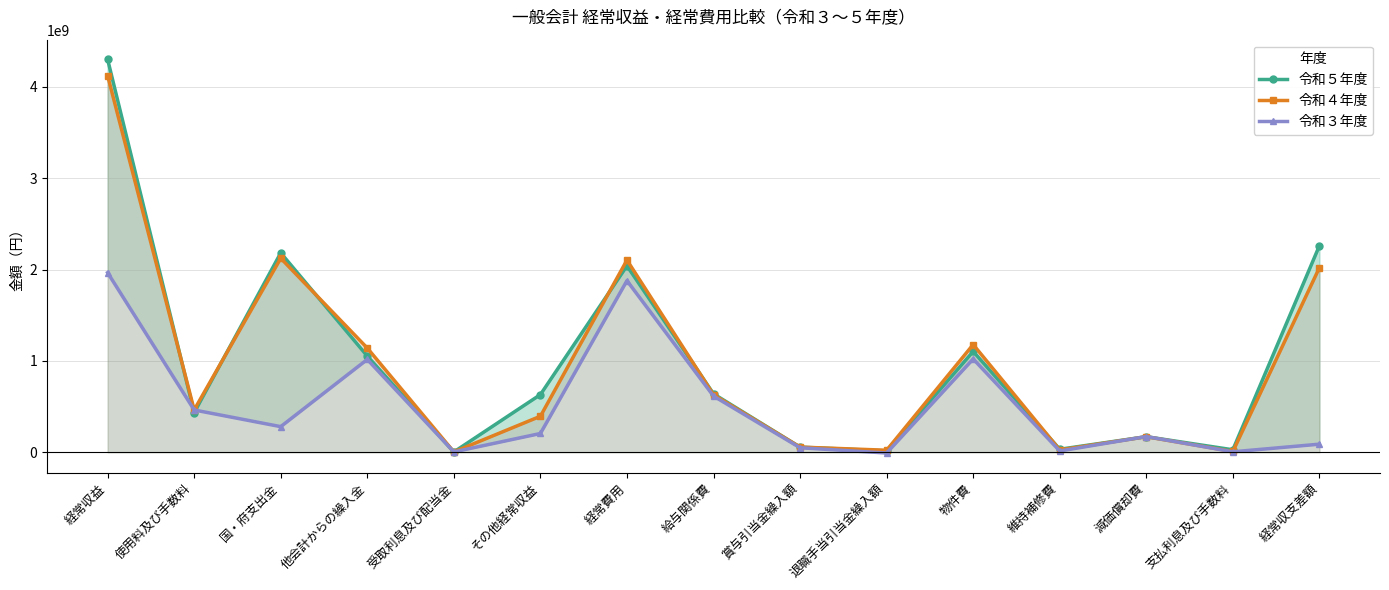

What is the difference between the maximum and minimum values in the 令和３年度 series?

1974826293